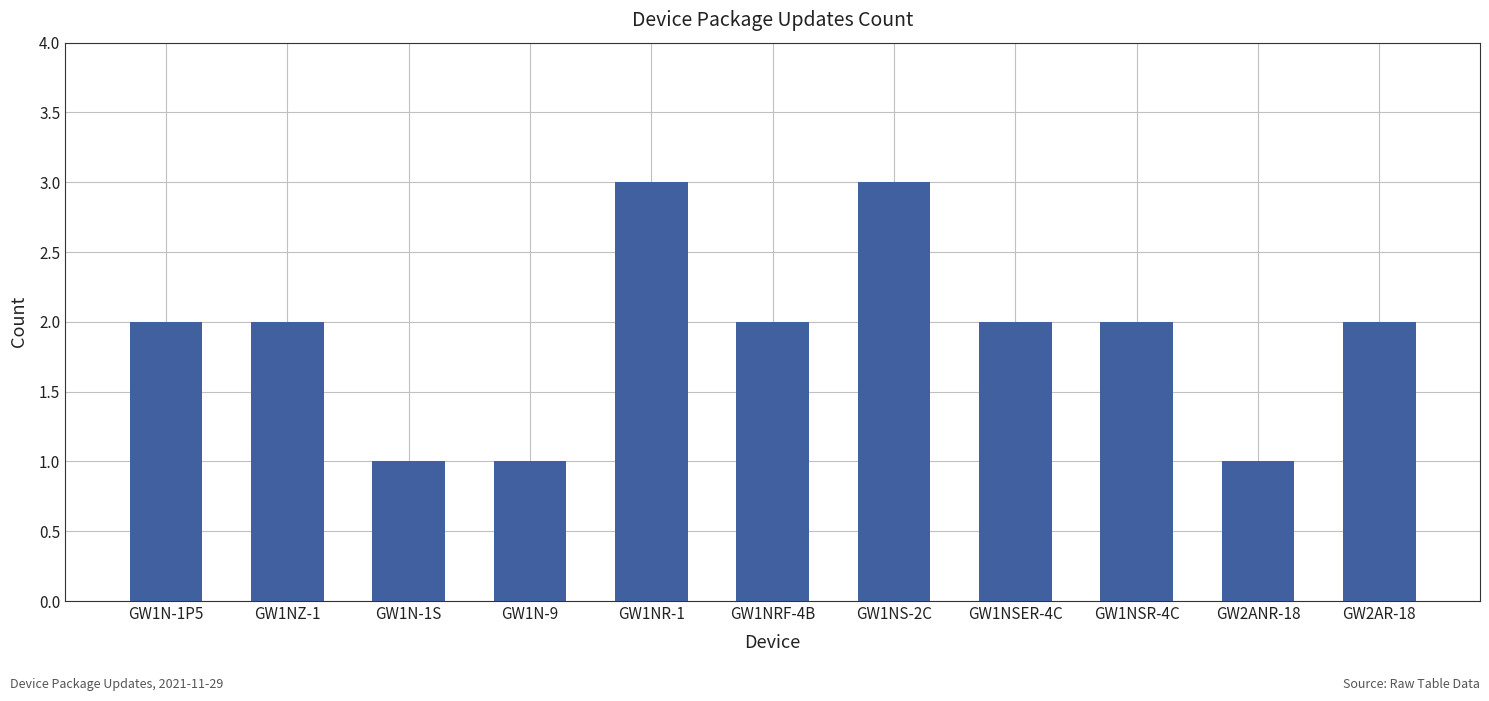

The value at GW1N-1S is 2. True or false?

False